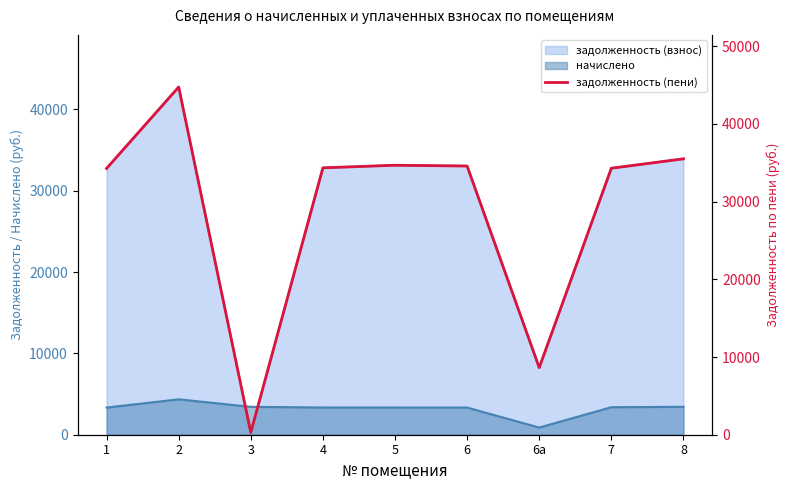

Which label corresponds to the smallest value in the chart?

3